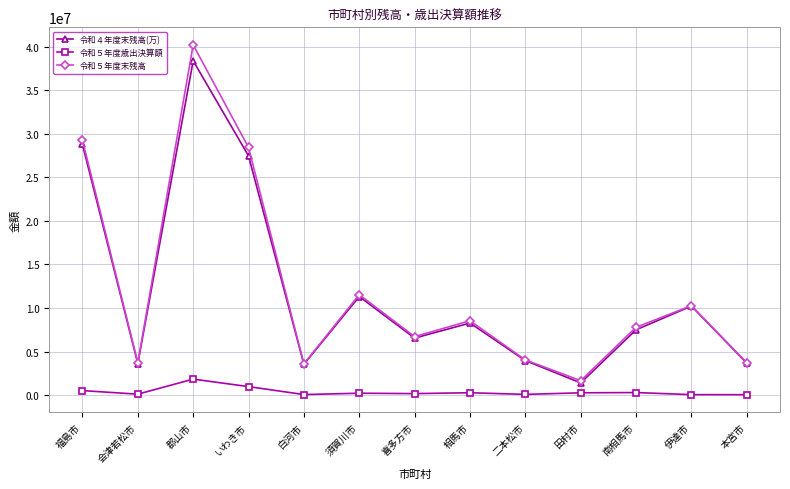

True or false: 令和５年度歳出決算額 and 令和５年度末残高 cross at least once.

False